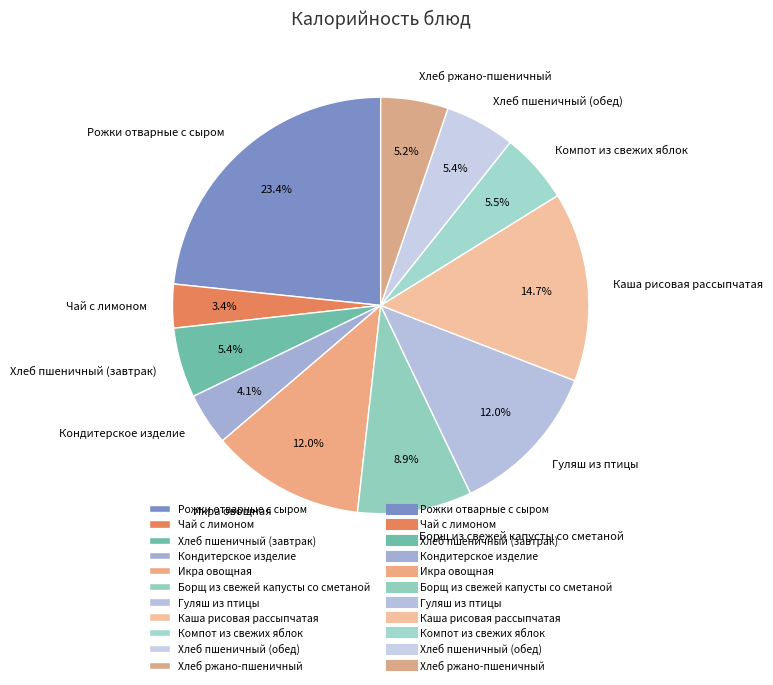

Does Хлеб ржано-пшеничный account for over 50% of the chart?

No